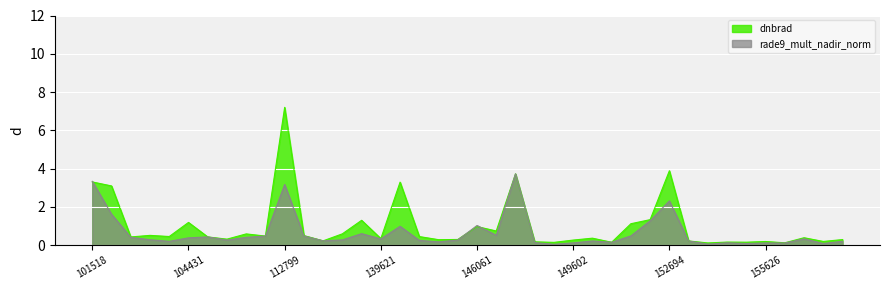

How many times do rade9_mult_nadir_norm and dnbrad cross each other?

9